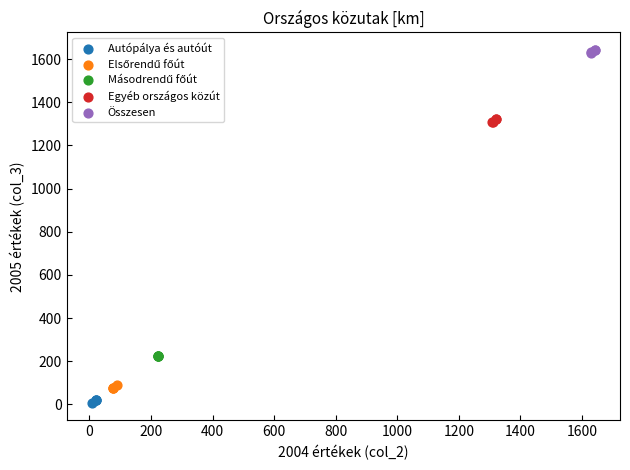

Which series reaches the maximum Y coordinate?

Összesen